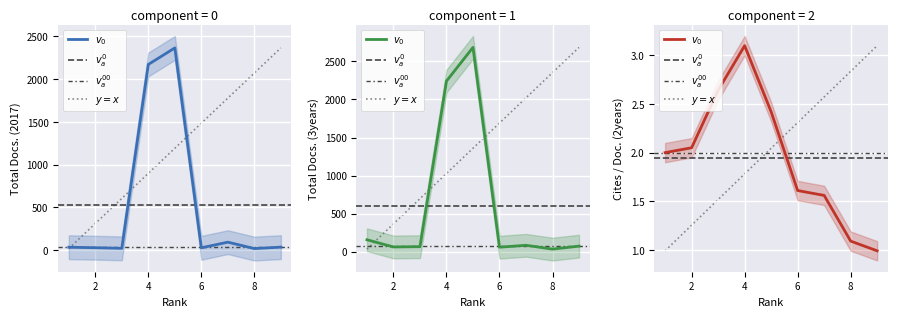

Reading left to right, list all the values displayed in this chart.

Total Docs. (2017): 1=36.0	2=30.0	3=23.0	4=2170.0	5=2363.0	6=29.0	7=95.0	8=20.0	9=37.0
Total Docs. (3years): 1=156.0	2=61.0	3=65.0	4=2242.0	5=2685.0	6=58.0	7=83.0	8=33.0	9=72.0
Cites / Doc. (2years): 1=2.0	2=2.0	3=2.6	4=3.1	5=2.4	6=1.6	7=1.6	8=1.1	9=1.0